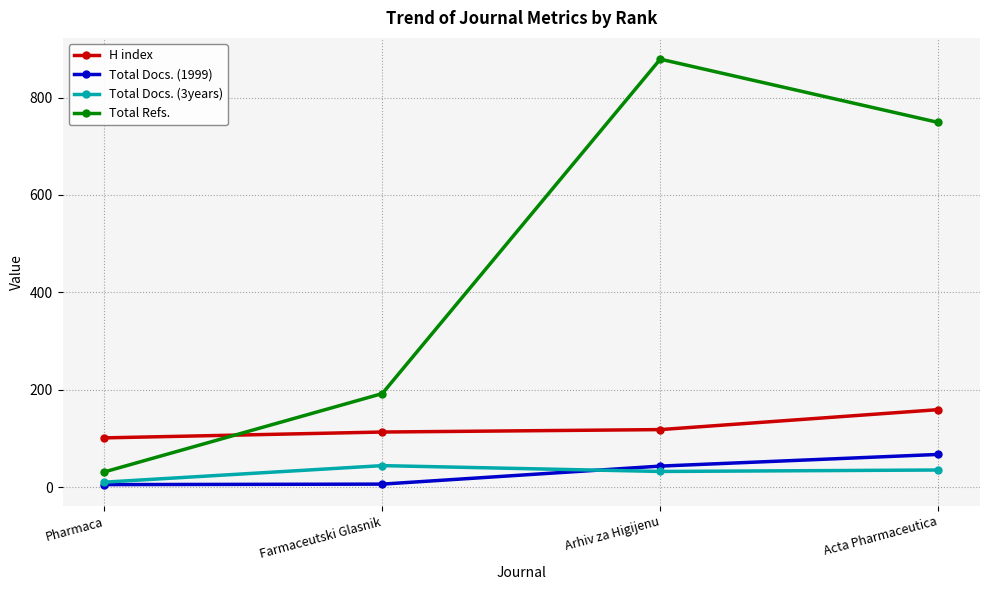

What is the difference between the highest and lowest values at Acta Pharmaceutica?

714